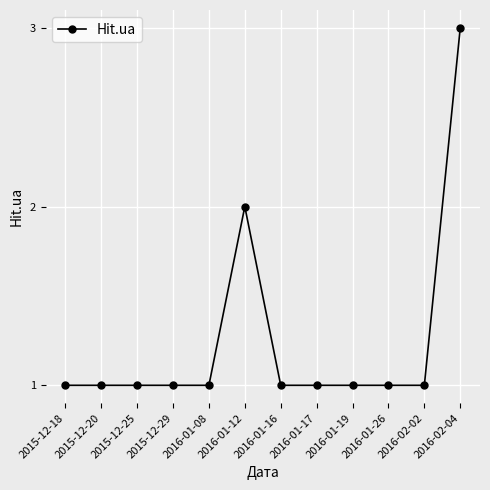

What is the average value?

1